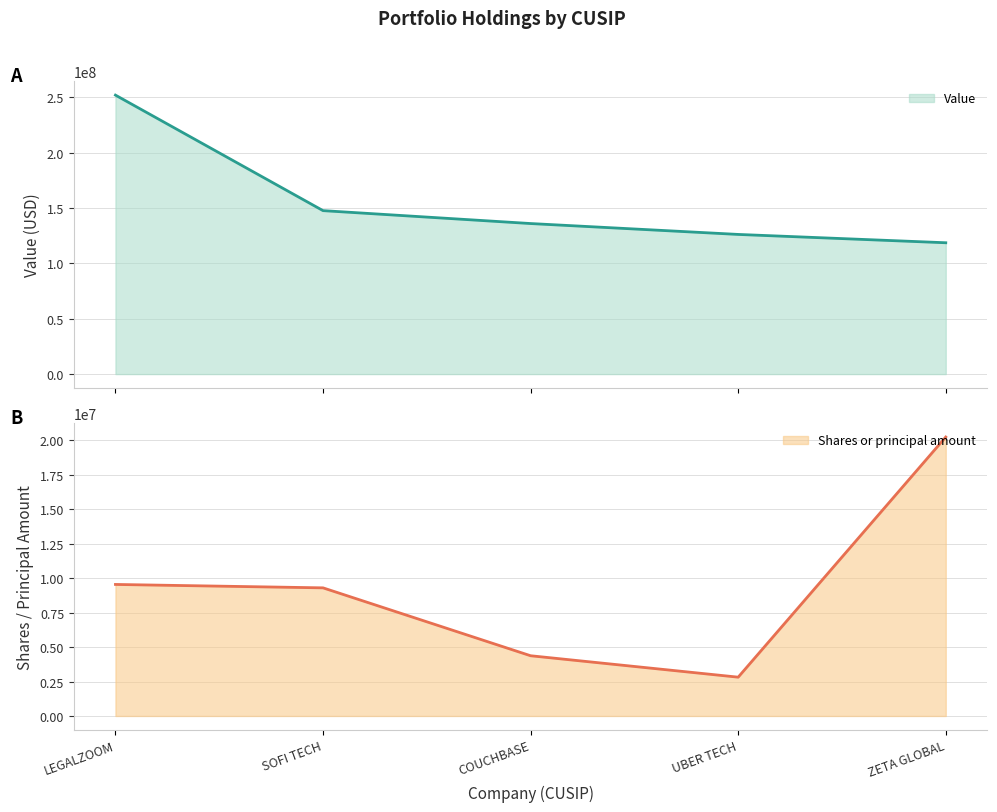

Reading right to left, extract all data points from this chart.

Value: 118589000	126107000	135937000	147594000	251907000
Shares or principal amount: 20237054	2814886	4369544	9294349	9541916